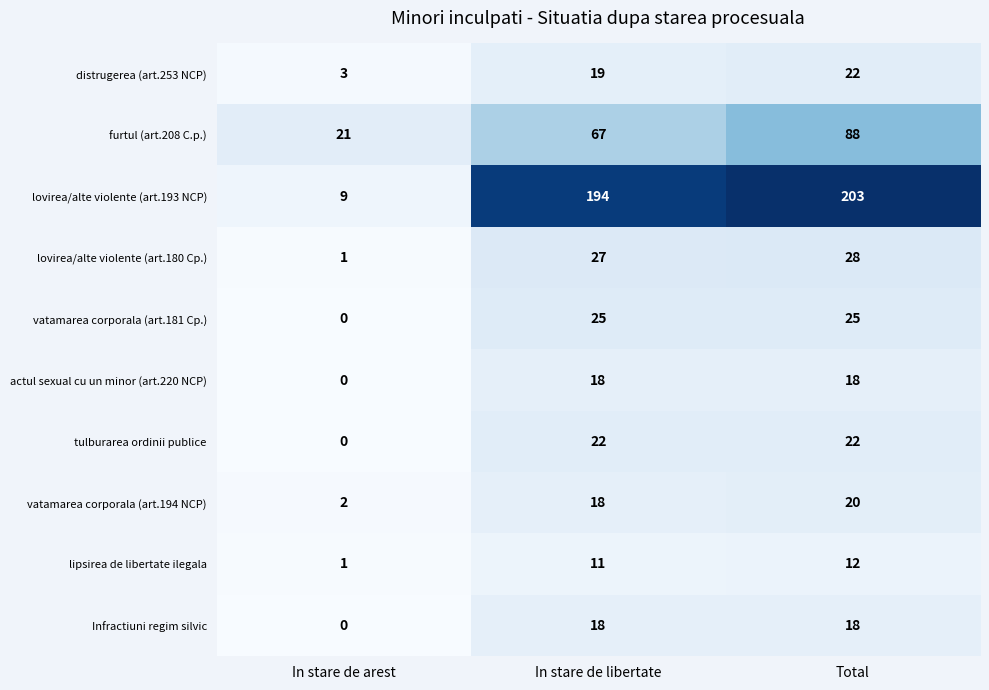

At which category is the sum across all series the highest?

Total